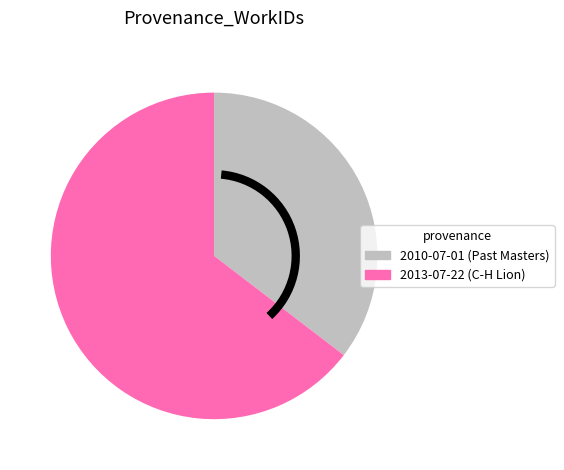

Is the sum of 2013-07-22 and 2010-07-01 greater than half?

Yes